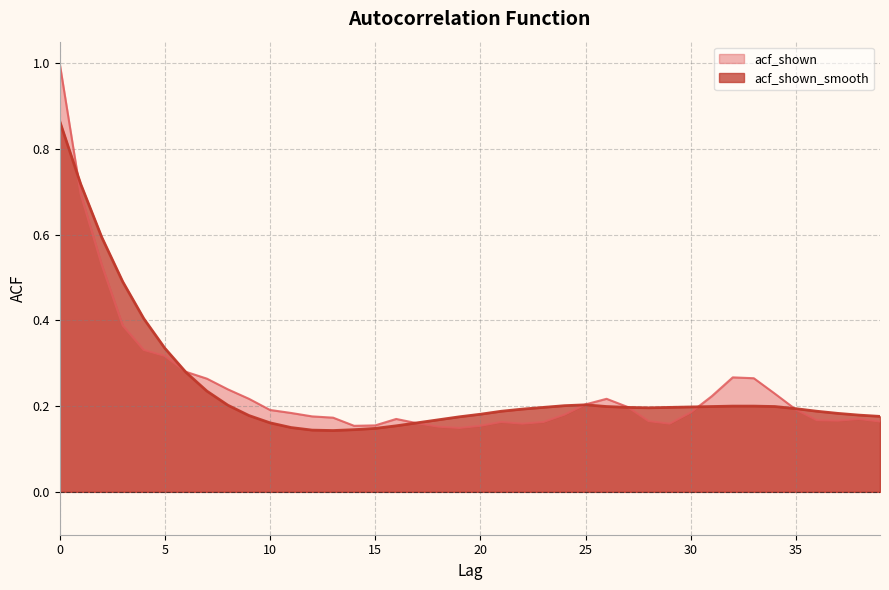

True or false: acf_shown and acf_shown_smooth intersect in this chart.

True